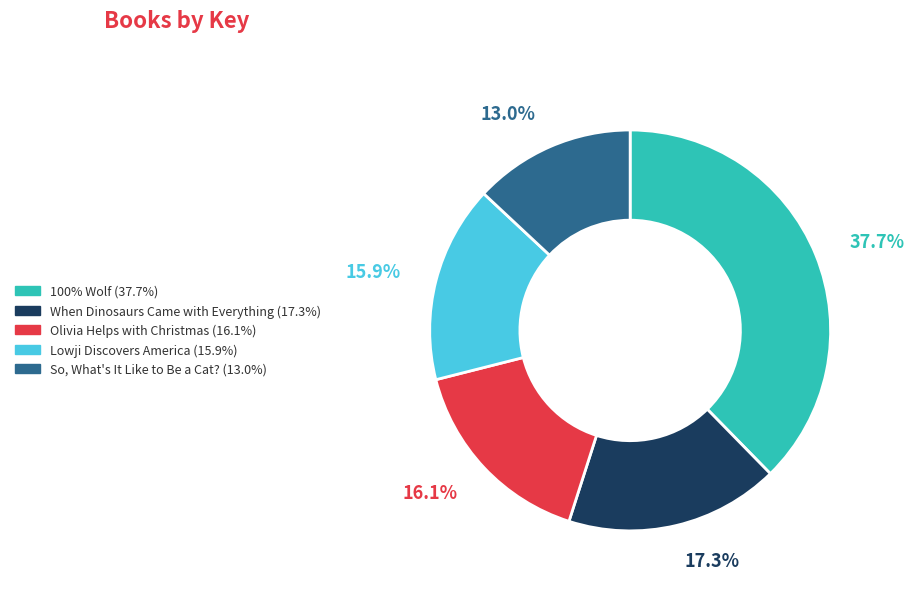

Is it true that Olivia Helps with Christmas is 30% of the pie?

False